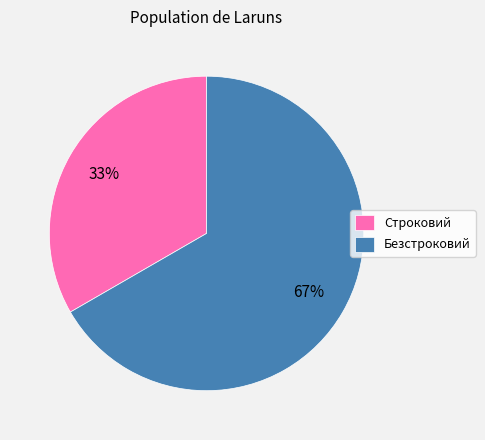

Which category has the biggest portion of the pie?

Безстроковий